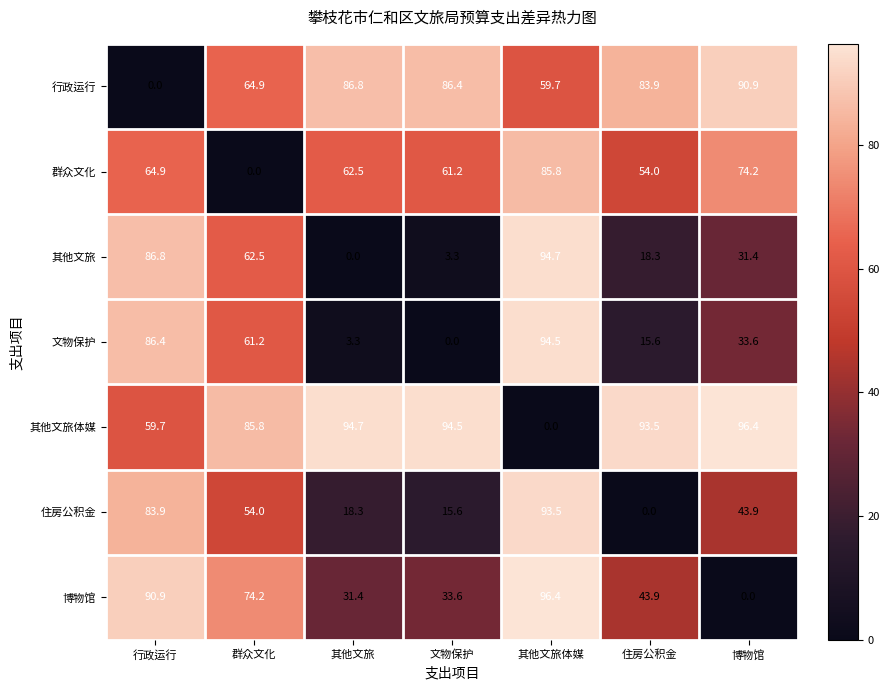

What is the maximum value shown in the chart?

96.4